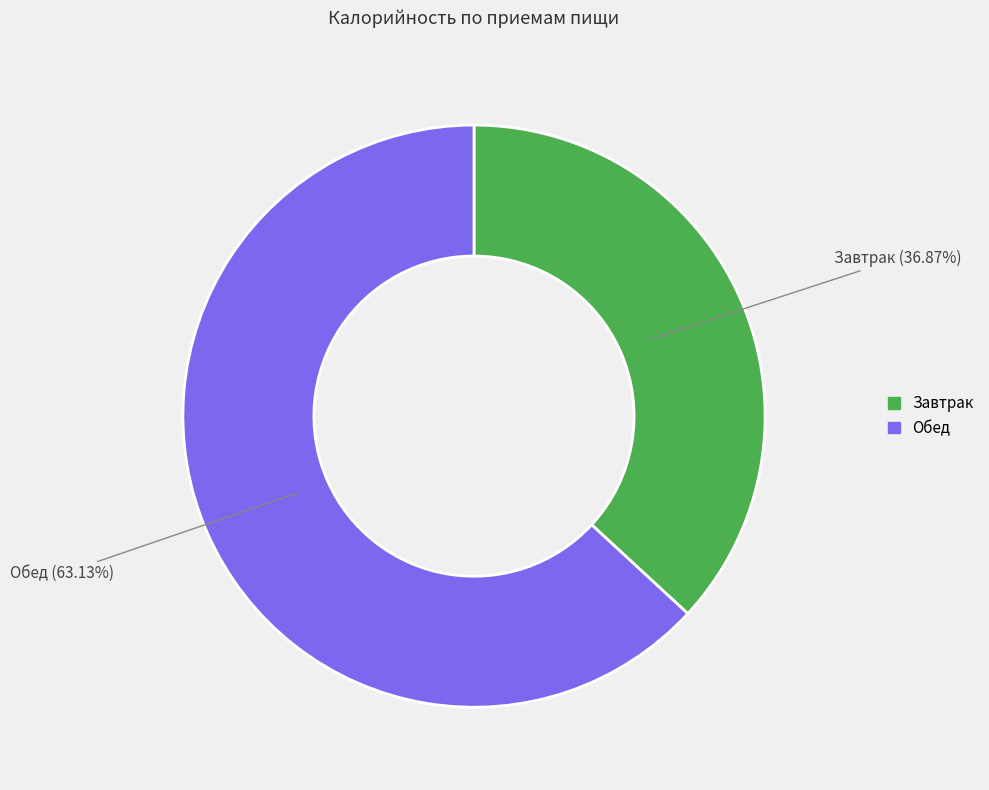

What is the ratio of the value at Обед to the value at Завтрак?

1.7